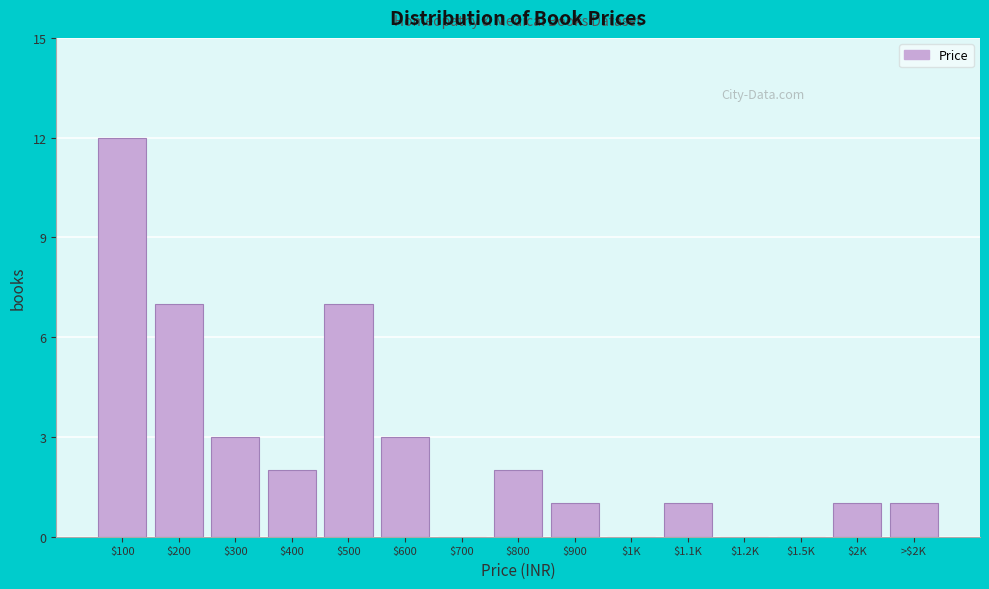

At which category does the chart reach its peak across all series?

$100